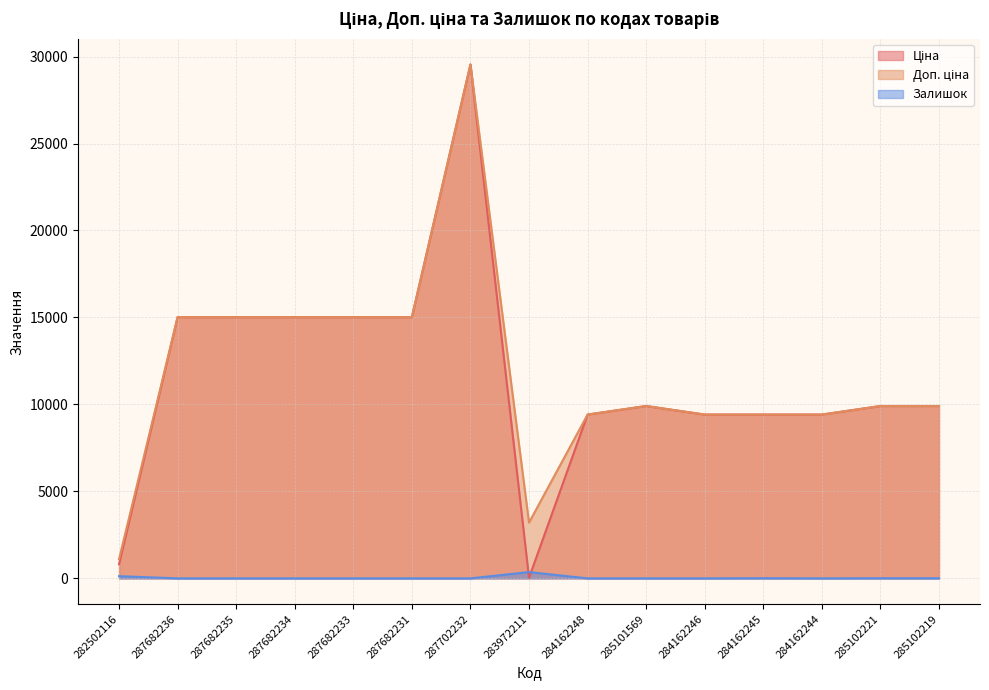

Reading right to left, list all the values displayed in this chart.

Ціна: 9908.5	9908.5	9416.9	9416.9	9416.9	9908.5	9416.9	32.0	29548.9	15019.2	15019.2	15019.2	15019.2	15019.2	813.0
Доп. ціна: 9908.5	9908.5	9416.9	9416.9	9416.9	9908.5	9416.9	3205.0	29548.9	15019.2	15019.2	15019.2	15019.2	15019.2	1101.8
Залишок: 7.0	8.0	0.0	9.0	0.0	0.0	0.0	360.0	0.0	0.0	0.0	0.0	0.0	0.0	125.0